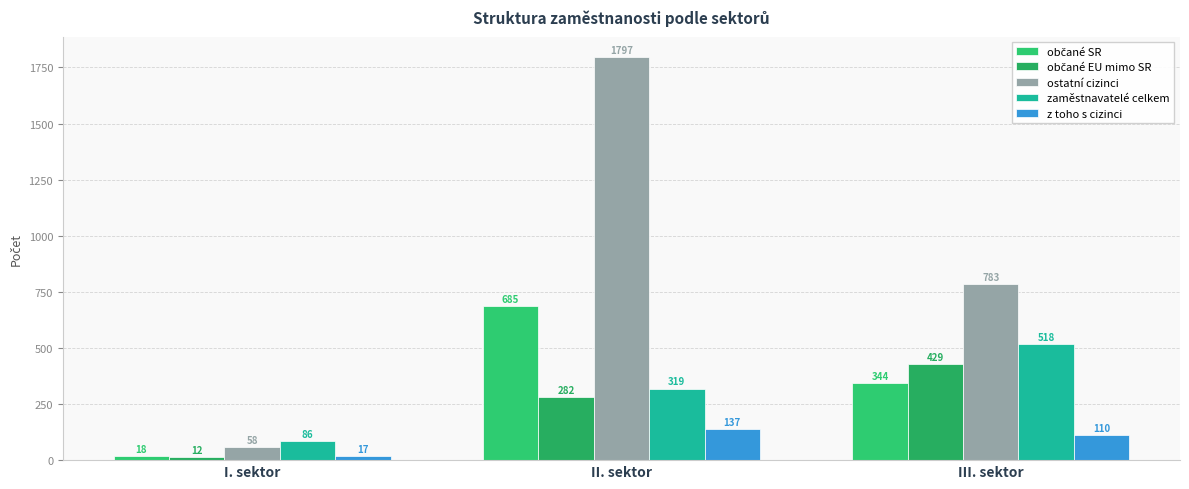

True or false: ostatní cizinci has a value of 848 at II. sektor.

False